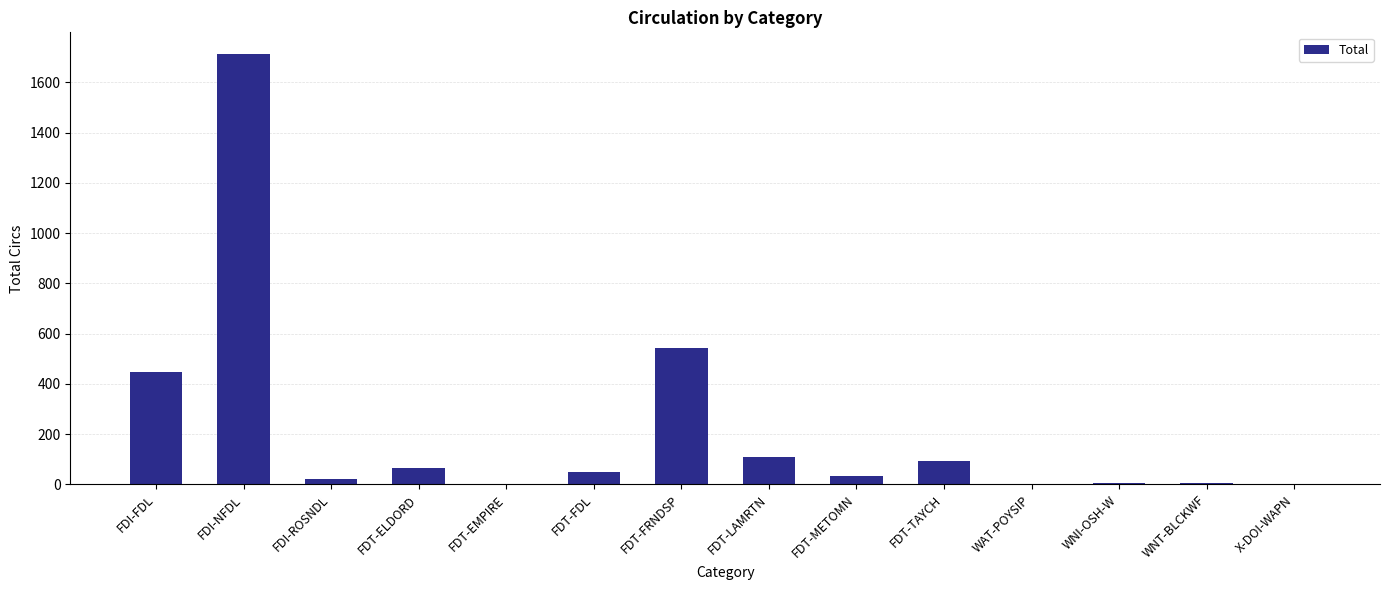

What is the sum of all values?

3091